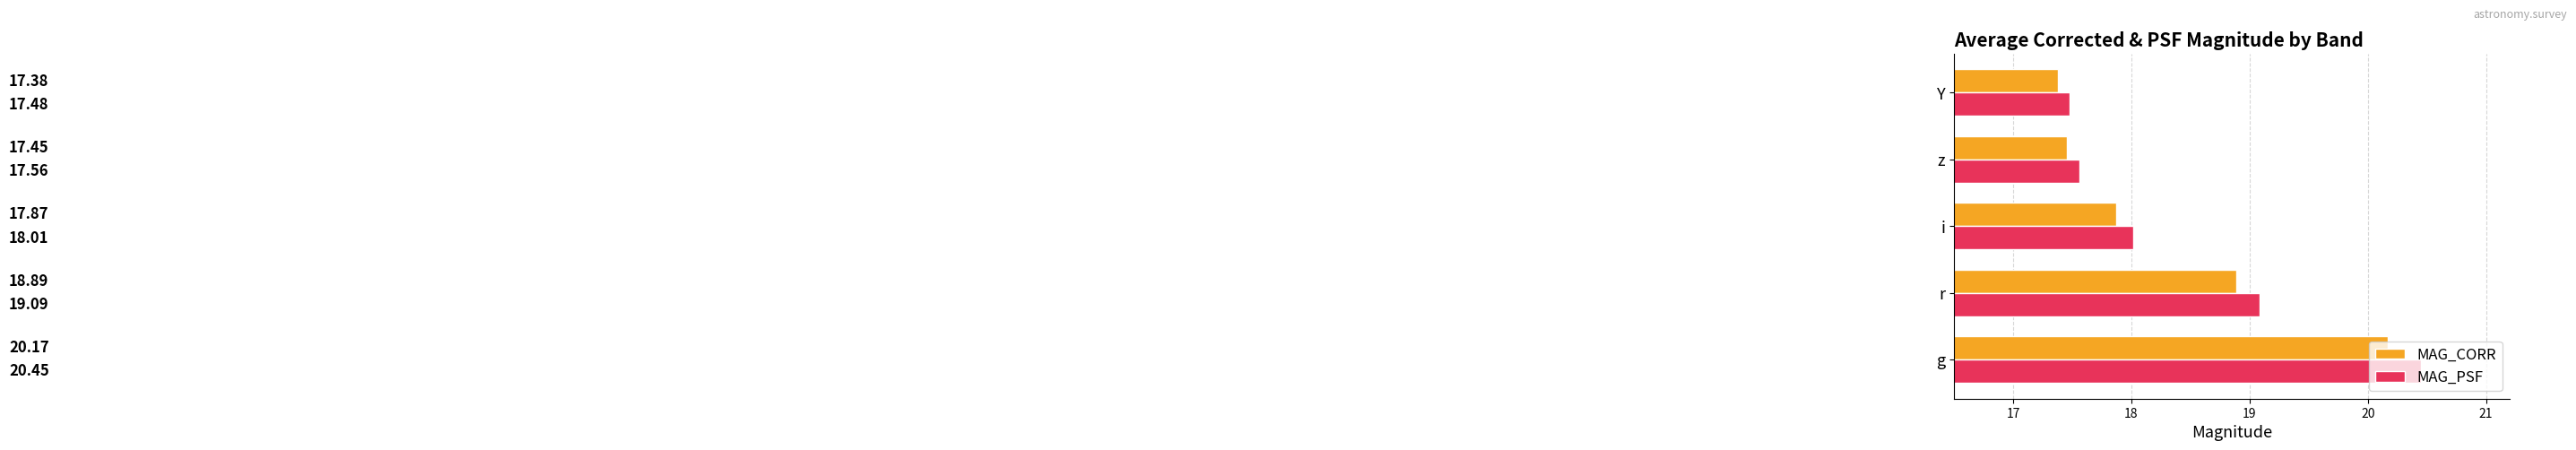

What is the difference between the second highest and minimum values in the MAG_CORR series?

1.5